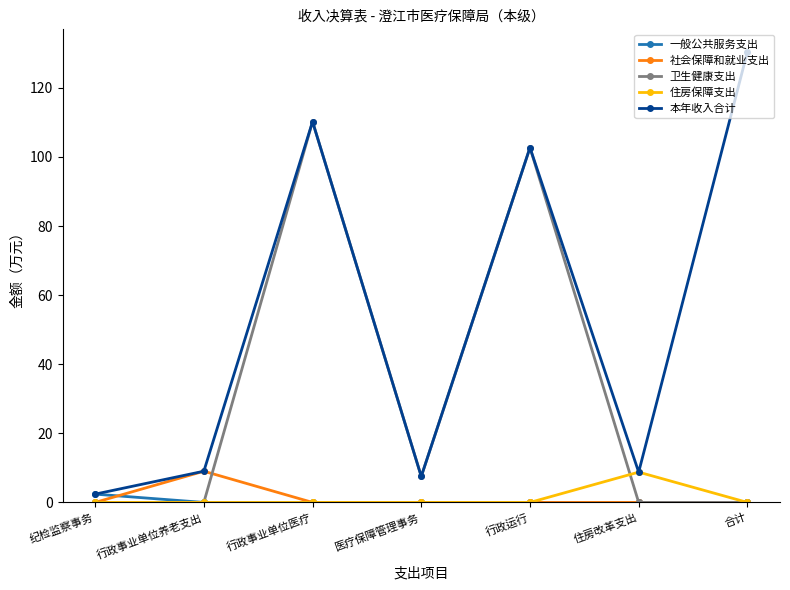

Which series has the largest total across all categories?

本年收入合计